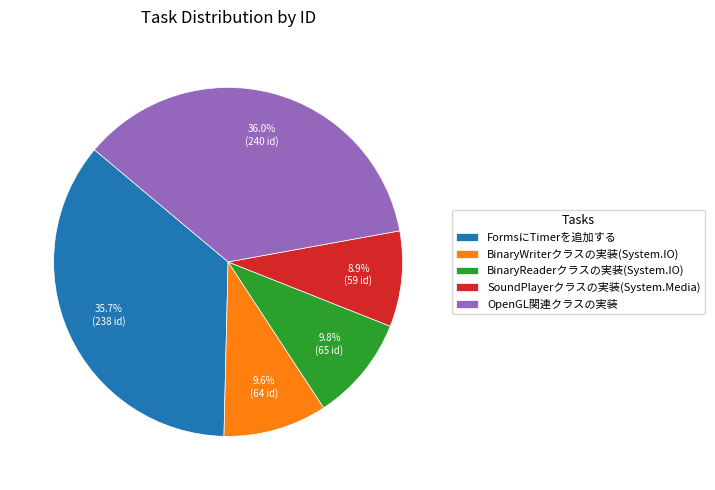

What percentage is the BinaryWriterクラスの実装(System.IO) slice, to the nearest percent?

10%